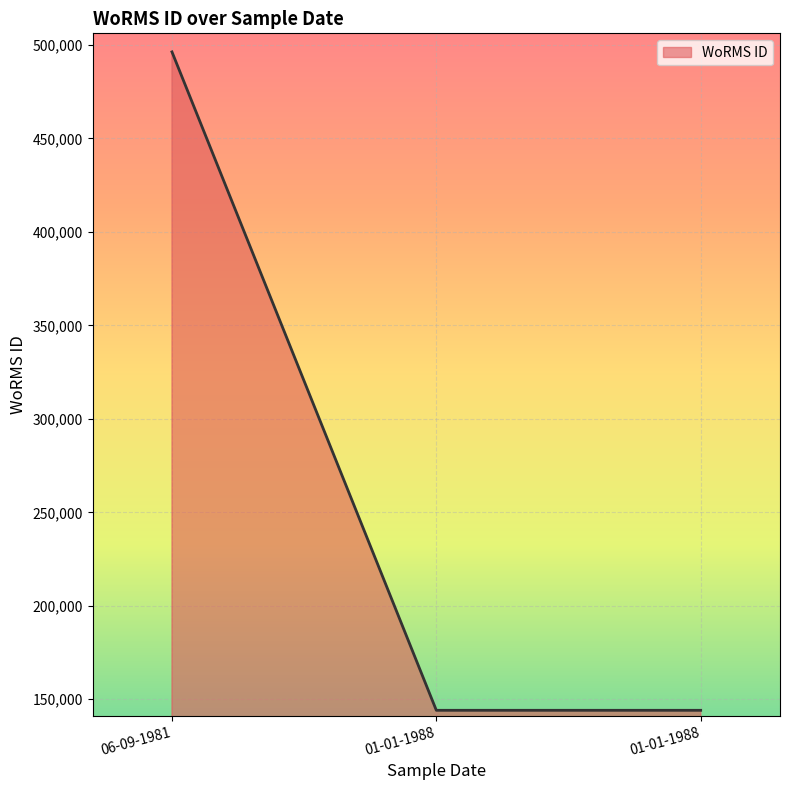

The chart shows a value of 496299 at 06-09-1981. True or false?

True